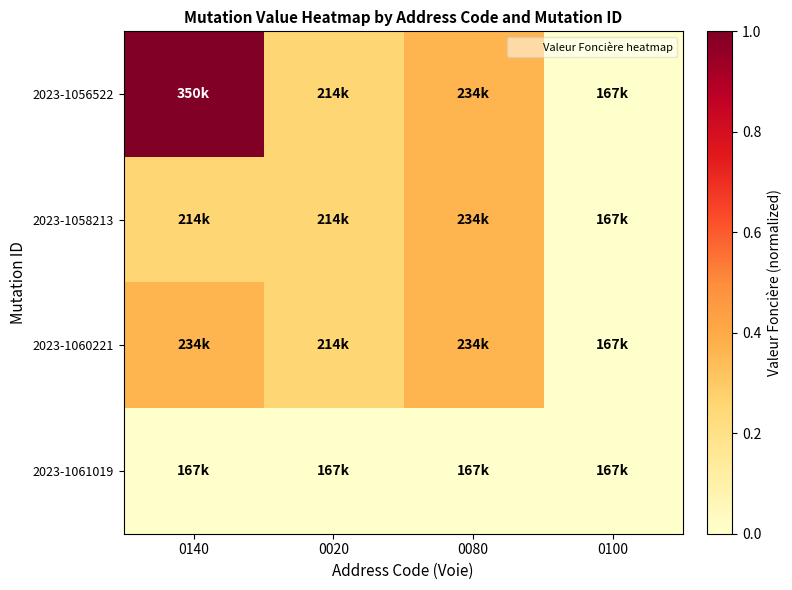

Count the number of data series in this chart.

4